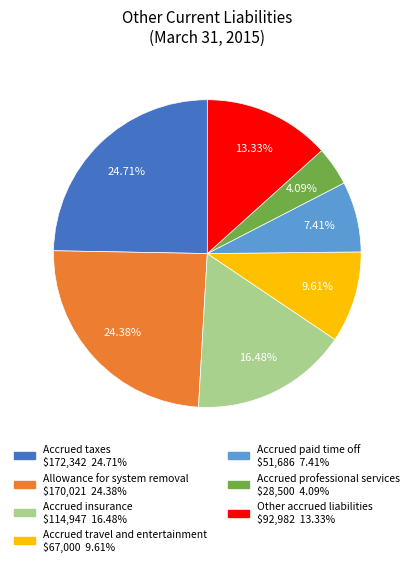

Does any single category account for the majority?

No